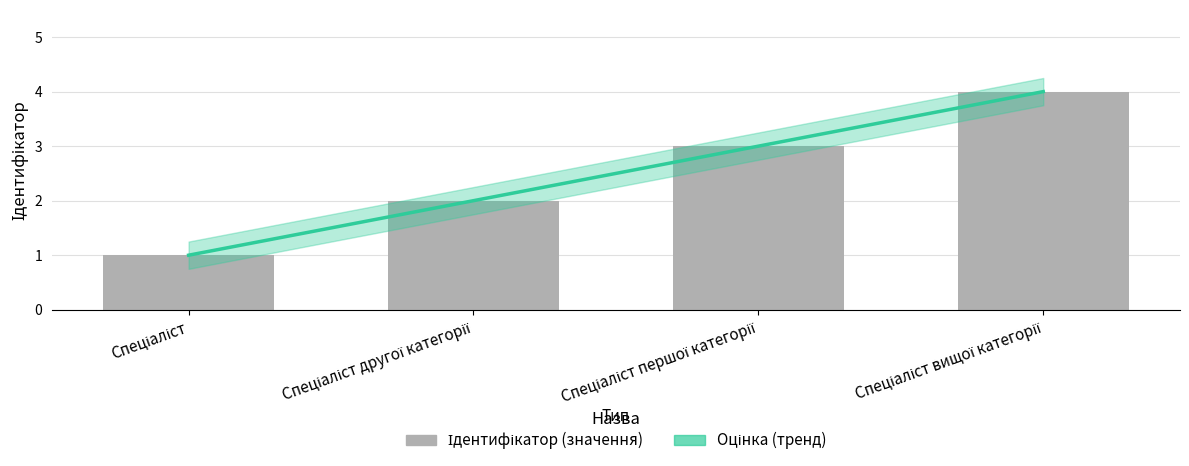

Rank the categories by value from lowest to highest.

Спеціаліст, Спеціаліст другої категорії, Спеціаліст першої категорії, Спеціаліст вищої категорії